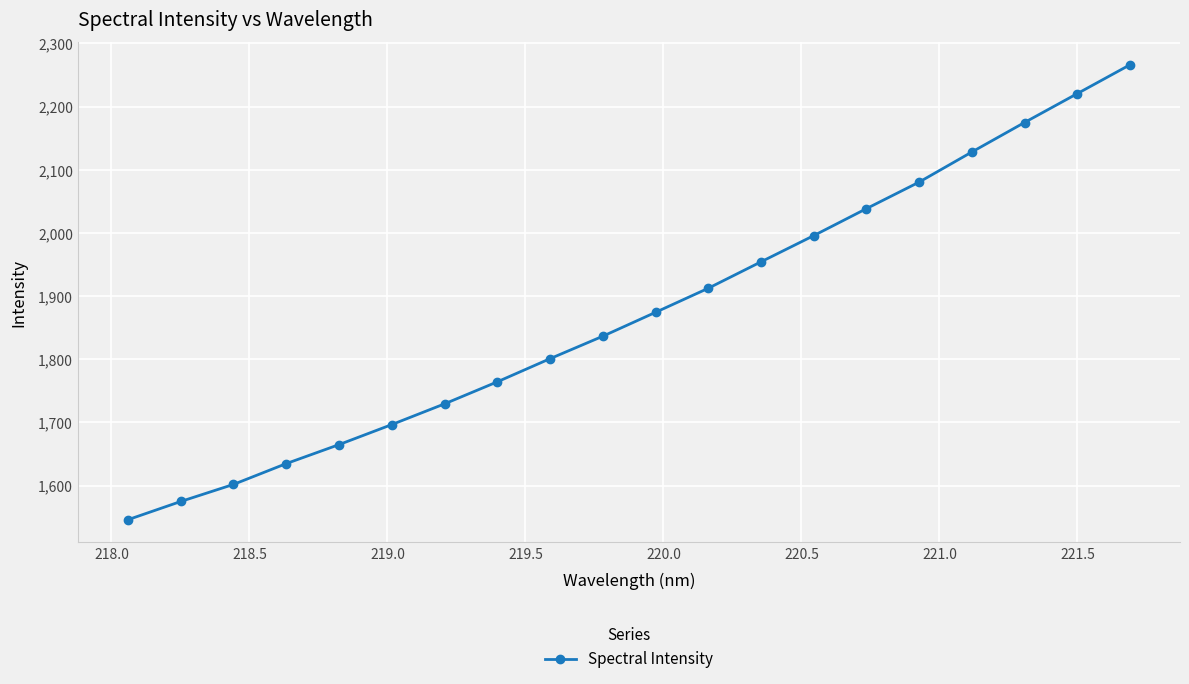

True or false: the data has more than 1 interior local peaks.

False